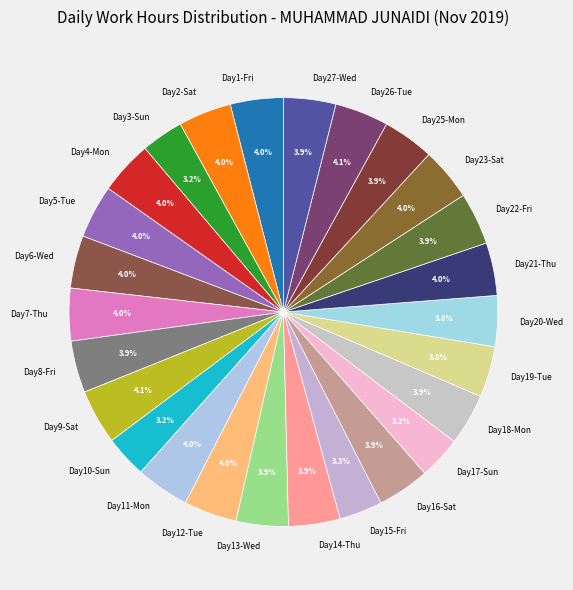

Is there a majority slice in this chart?

No